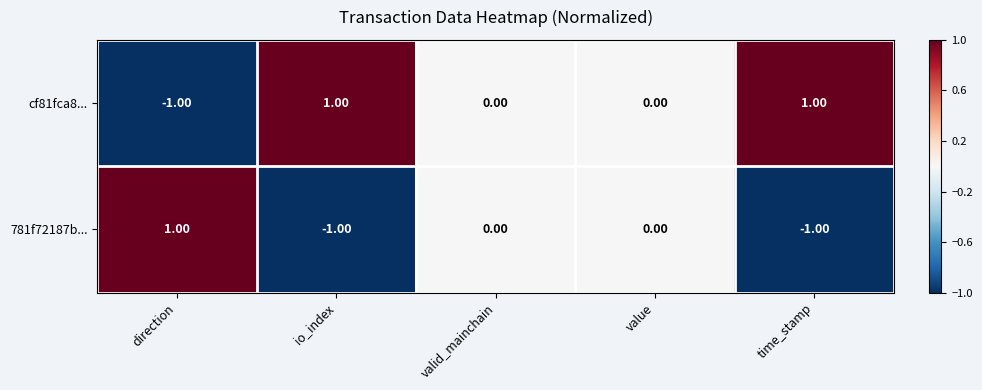

Is the value of cf81fca8... at value greater than the value of 781f72187b... at io_index?

Yes